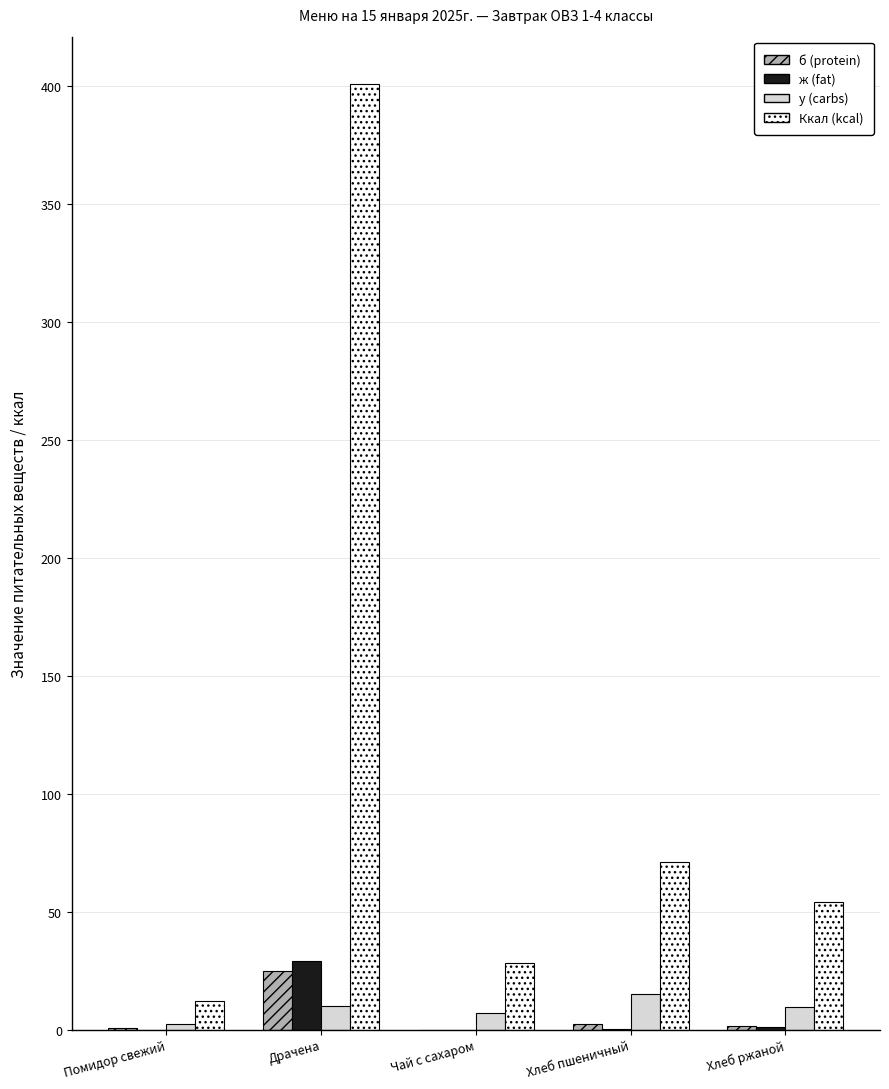

Are the bars grouped side by side (vs. stacked)?

Yes